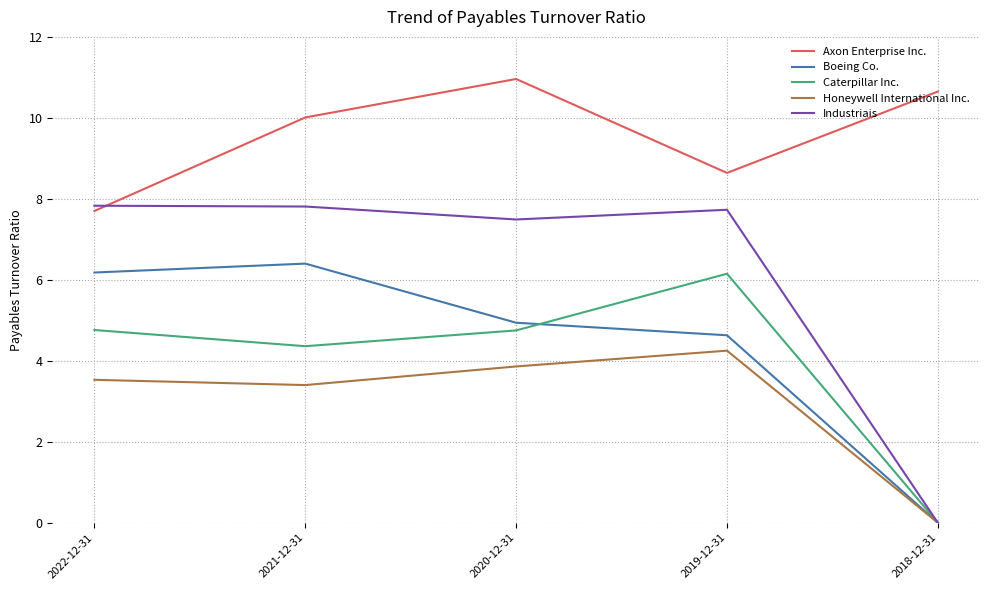

How many values in Caterpillar Inc. are above zero?

4